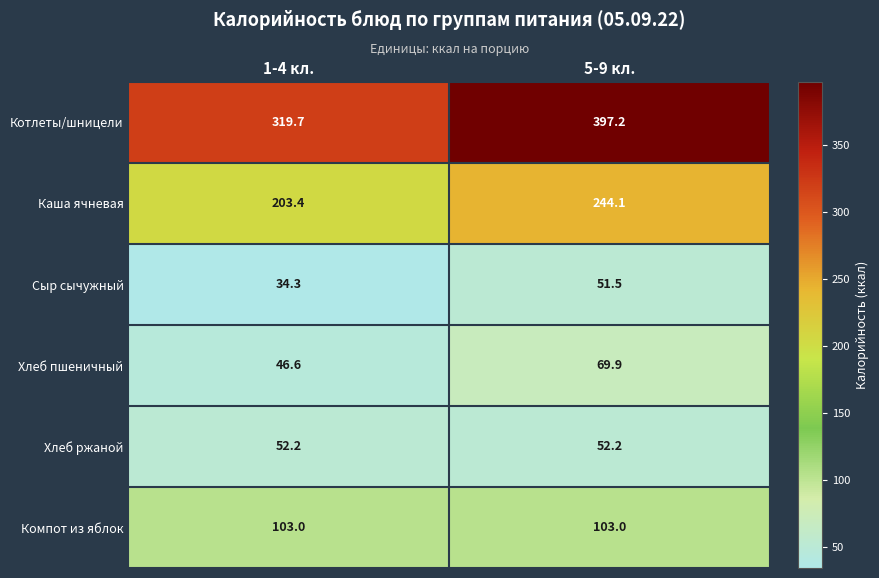

What is the sum of the Котлеты/шницели values at 1-4 кл. and 5-9 кл.?

716.9